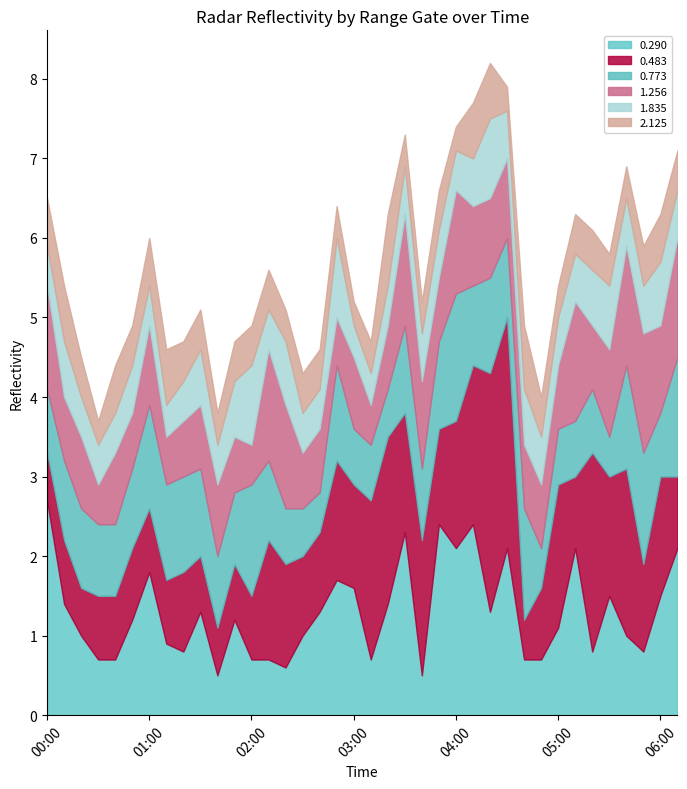

Which label corresponds to the largest value in the chart?

04:20